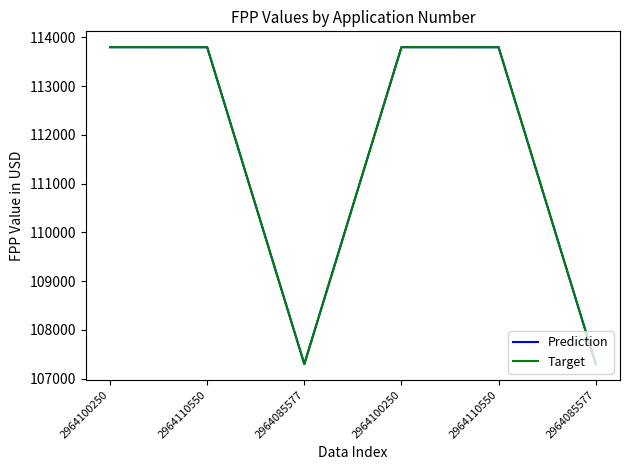

Between 2964100250 and 2964110550, which is larger?

2964100250